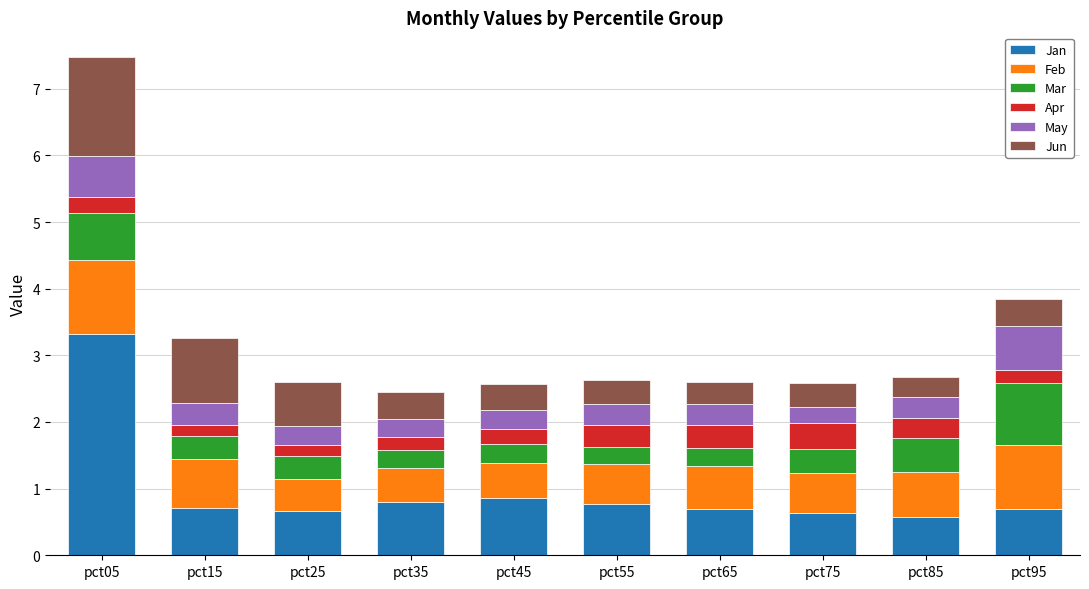

At which category is the sum across all series the highest?

pct05